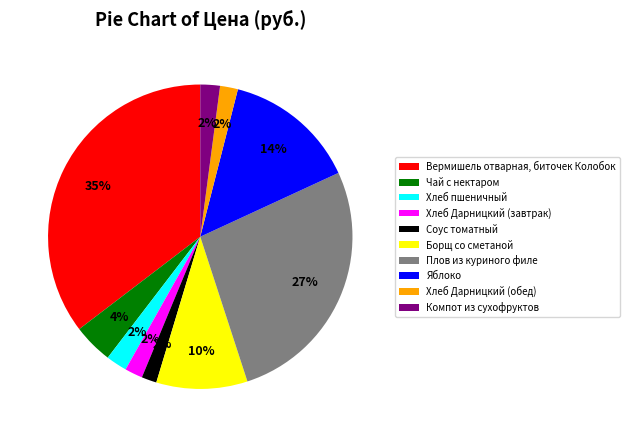

Is it true that Хлеб Дарницкий (завтрак) is 15% of the pie?

False